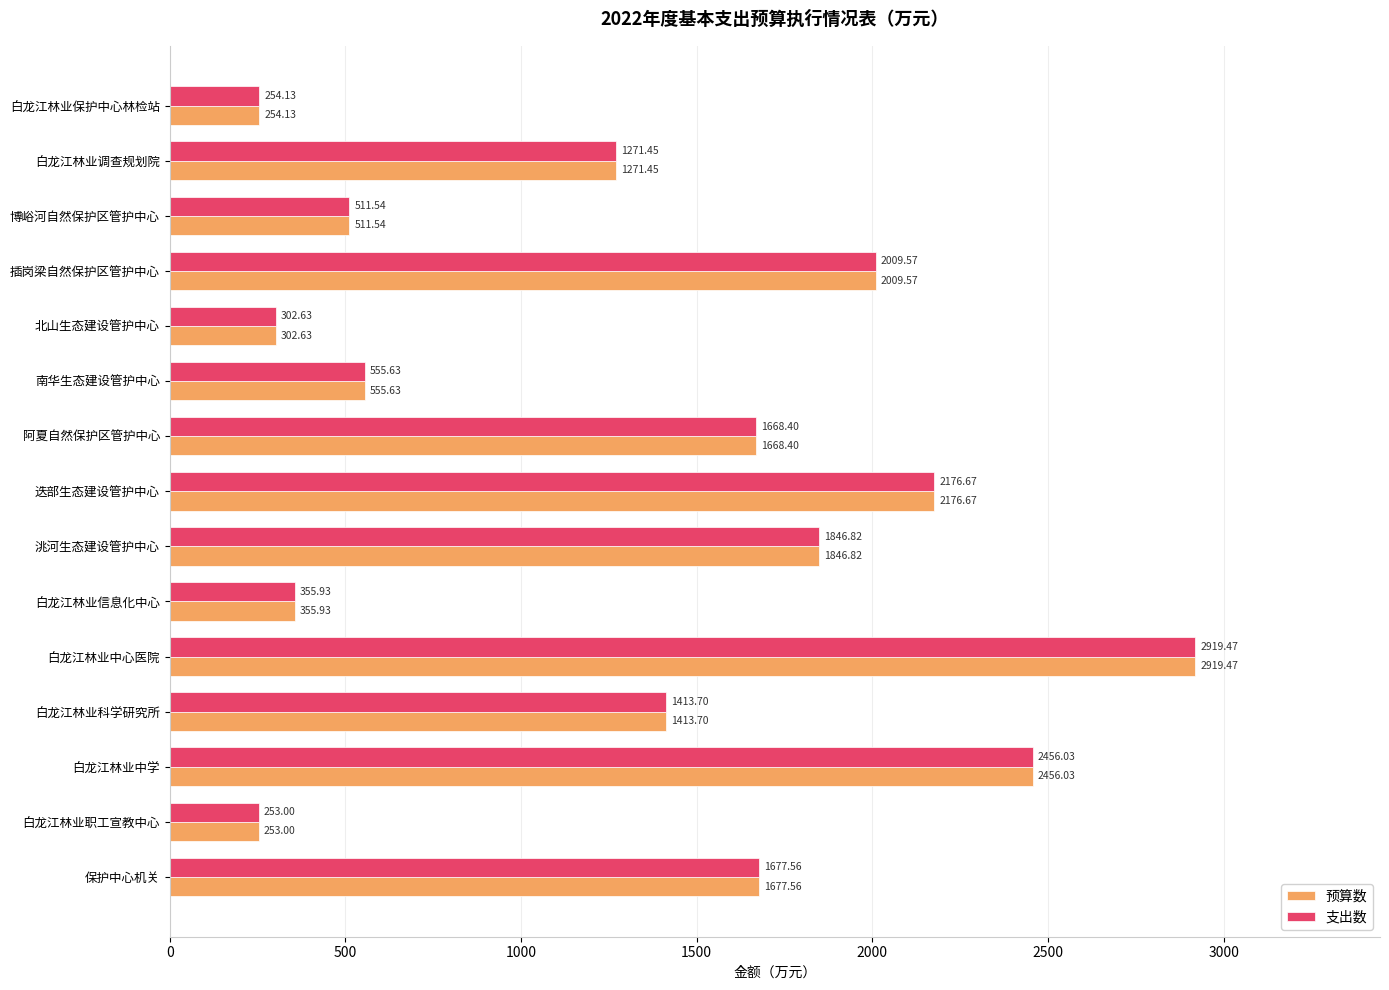

Rank the categories by 预算数 value from highest to lowest.

白龙江林业中心医院, 白龙江林业中学, 迭部生态建设管护中心, 插岗梁自然保护区管护中心, 洮河生态建设管护中心, 保护中心机关, 阿夏自然保护区管护中心, 白龙江林业科学研究所, 白龙江林业调查规划院, 南华生态建设管护中心, 博峪河自然保护区管护中心, 白龙江林业信息化中心, 北山生态建设管护中心, 白龙江林业保护中心林检站, 白龙江林业职工宣教中心